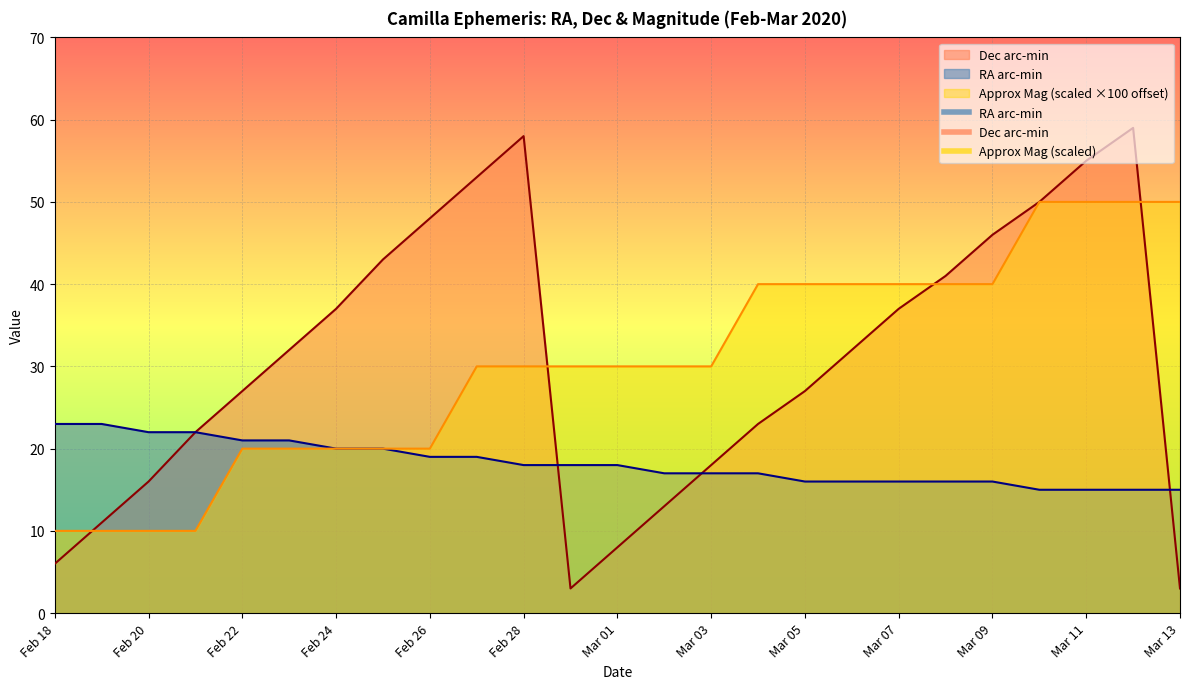

How many categories are shown in the chart?

25